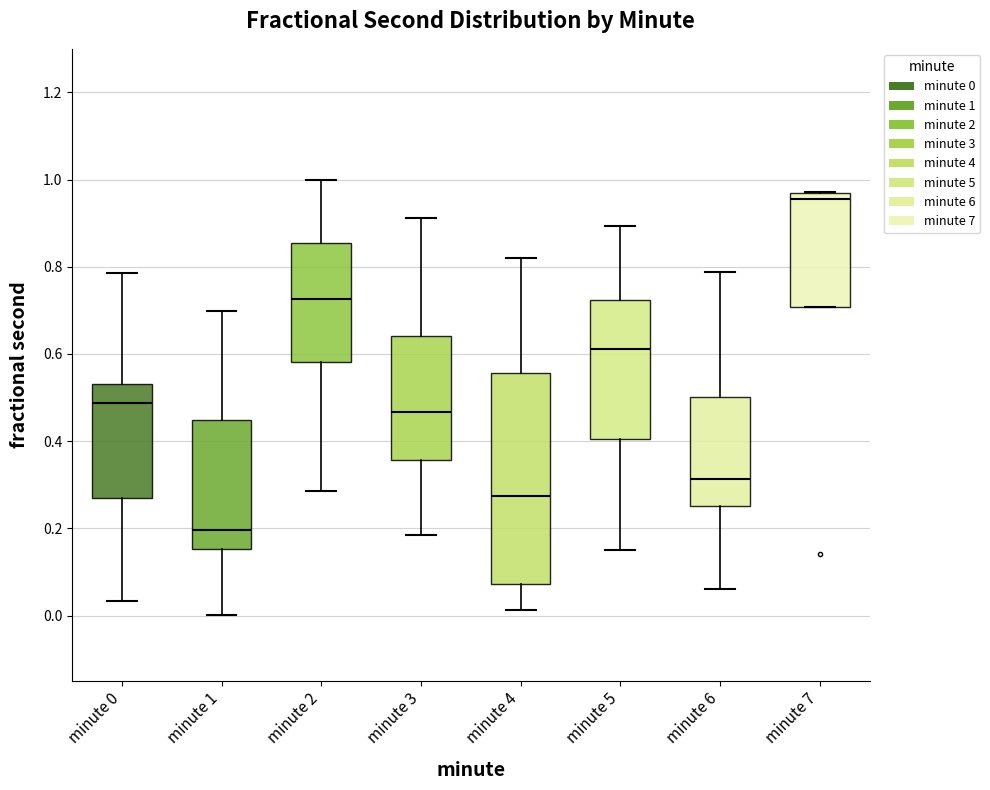

Reading left to right, transcribe this box plot: for each box, give where its median line is, the range the box spans, and where its two whiskers end, as read against the y-axis. The values are not printed on the chart, so give them approximately, as read against the axis.

minute 0: median 0.48, box 0.28 to 0.54, whiskers 0.04 to 0.78
minute 1: median 0.20, box 0.16 to 0.44, whiskers 0.00 to 0.70
minute 2: median 0.72, box 0.58 to 0.86, whiskers 0.28 to 1.00
minute 3: median 0.46, box 0.36 to 0.64, whiskers 0.18 to 0.92
minute 4: median 0.28, box 0.08 to 0.56, whiskers 0.02 to 0.82
minute 5: median 0.62, box 0.40 to 0.72, whiskers 0.16 to 0.90
minute 6: median 0.32, box 0.26 to 0.50, whiskers 0.06 to 0.78
minute 7: median 0.96 (just below the box's upper edge), box 0.70 to 0.96, whiskers 0.70 to 0.98